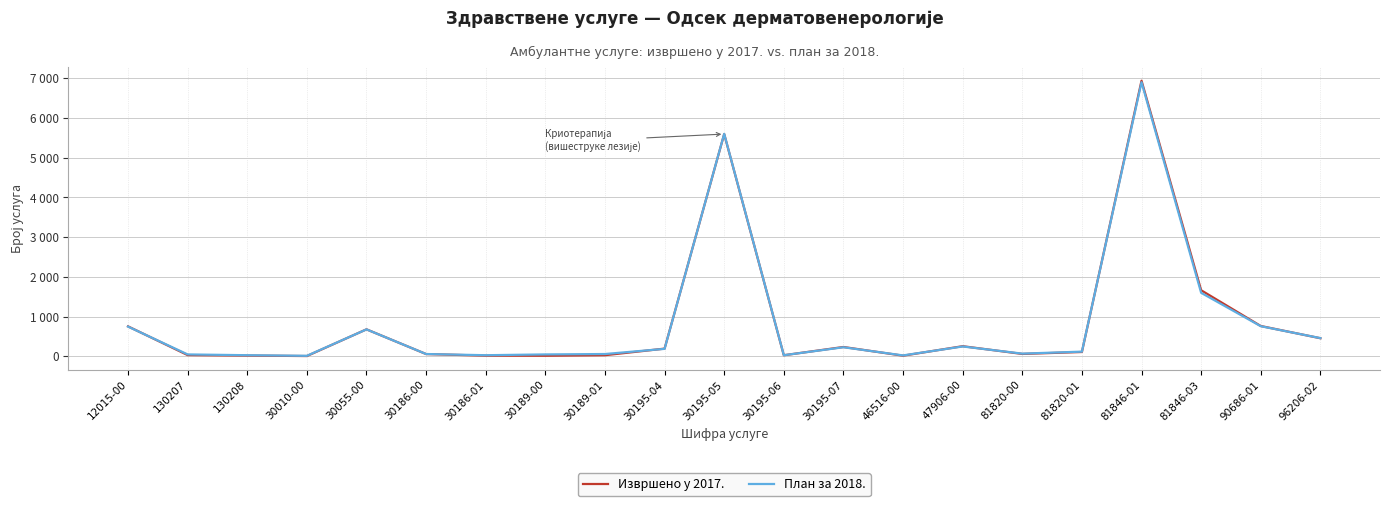

What are all the series names shown in the legend?

Извршено у 2017., План за 2018.